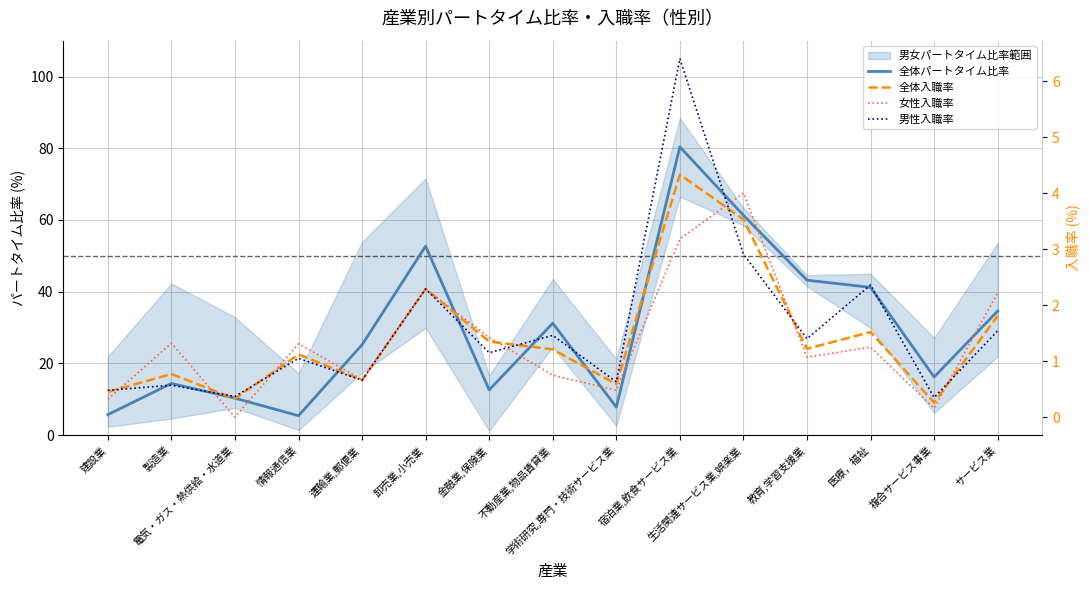

True or false: 全体入職率 has more than 1 interior local peaks.

True